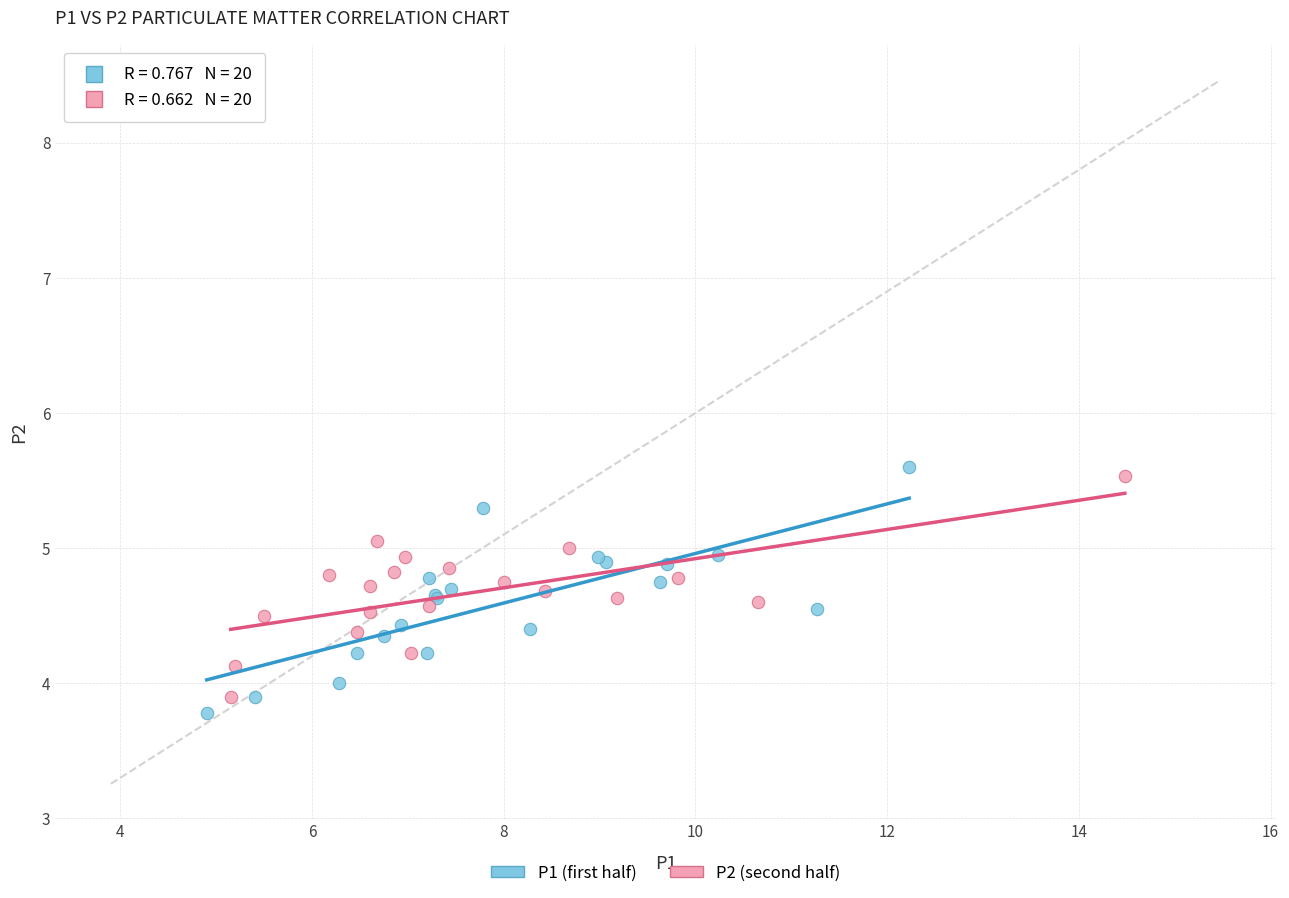

Which series contains the lowest Y value?

P1 (first half)